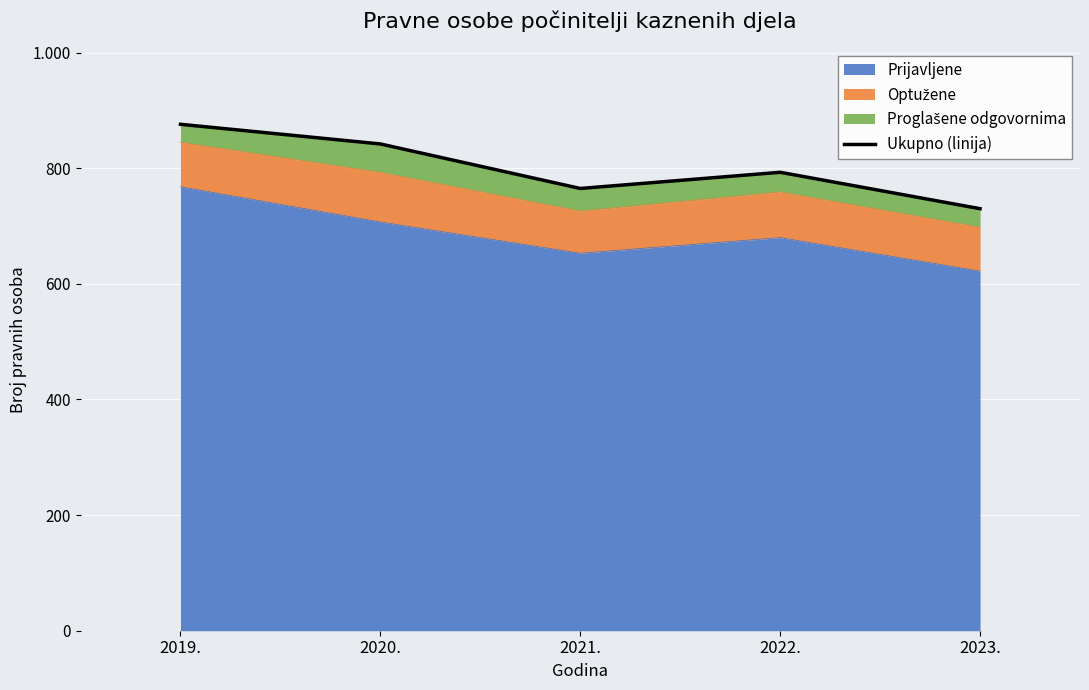

True or false: the data shows 1266 at 2019..

False